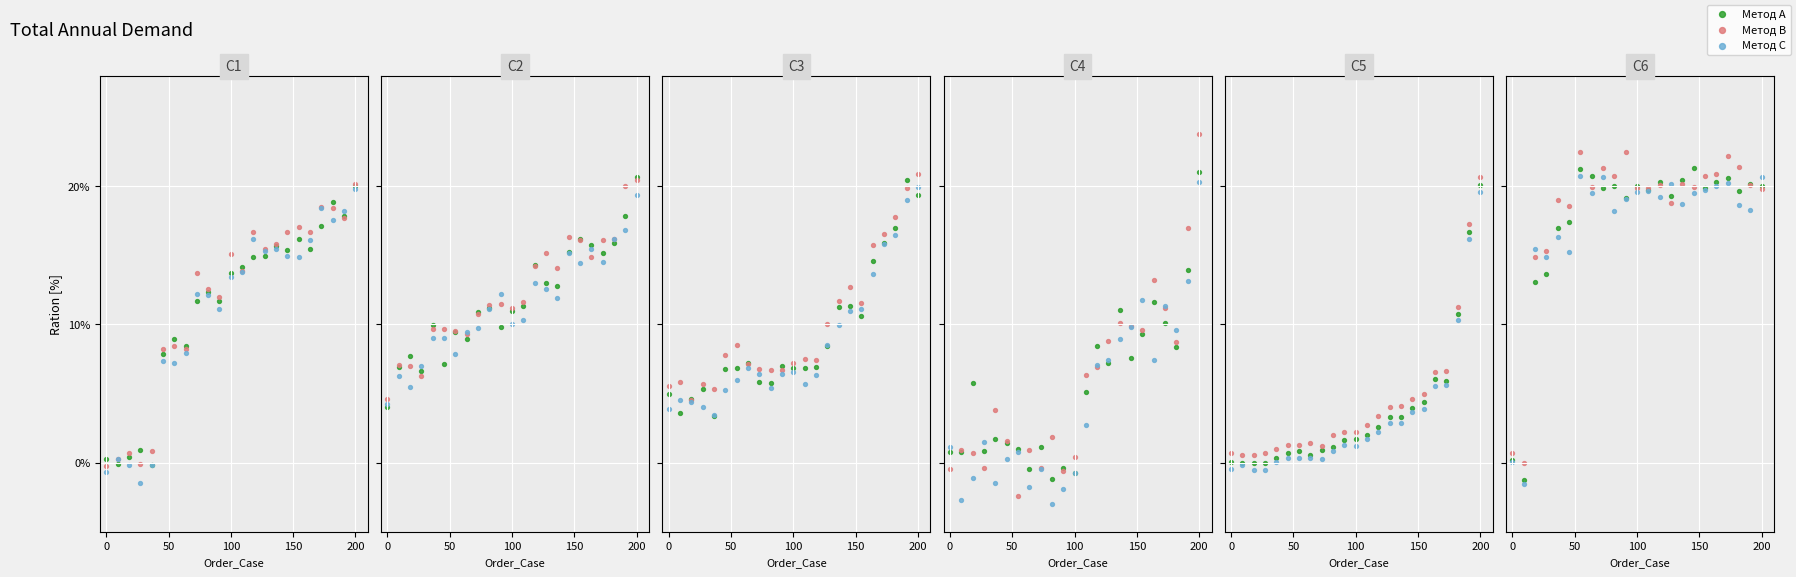

Is the value of Метод B at 18 greater than the value of Метод C at 12?

Yes